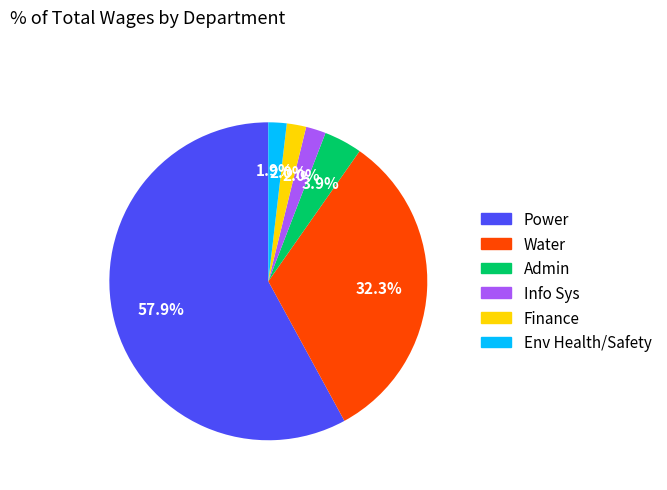

How many segments does this pie chart have?

6